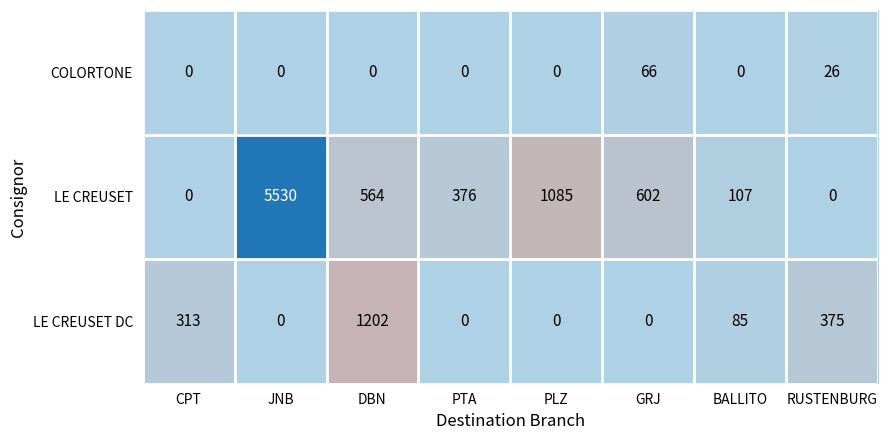

What is the total value across all series at BALLITO?

192